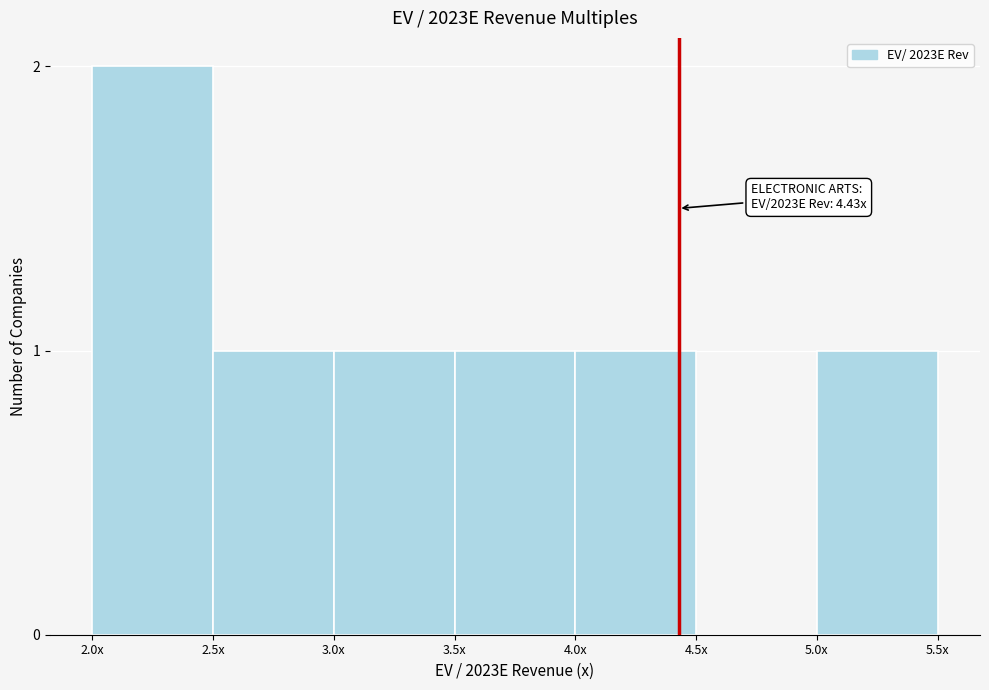

Reading left to right, what are all the values shown in this chart?

2.0x=2	2.5x=1	3.0x=1	3.5x=1	4.0x=1	4.5x=0	5.0x=1